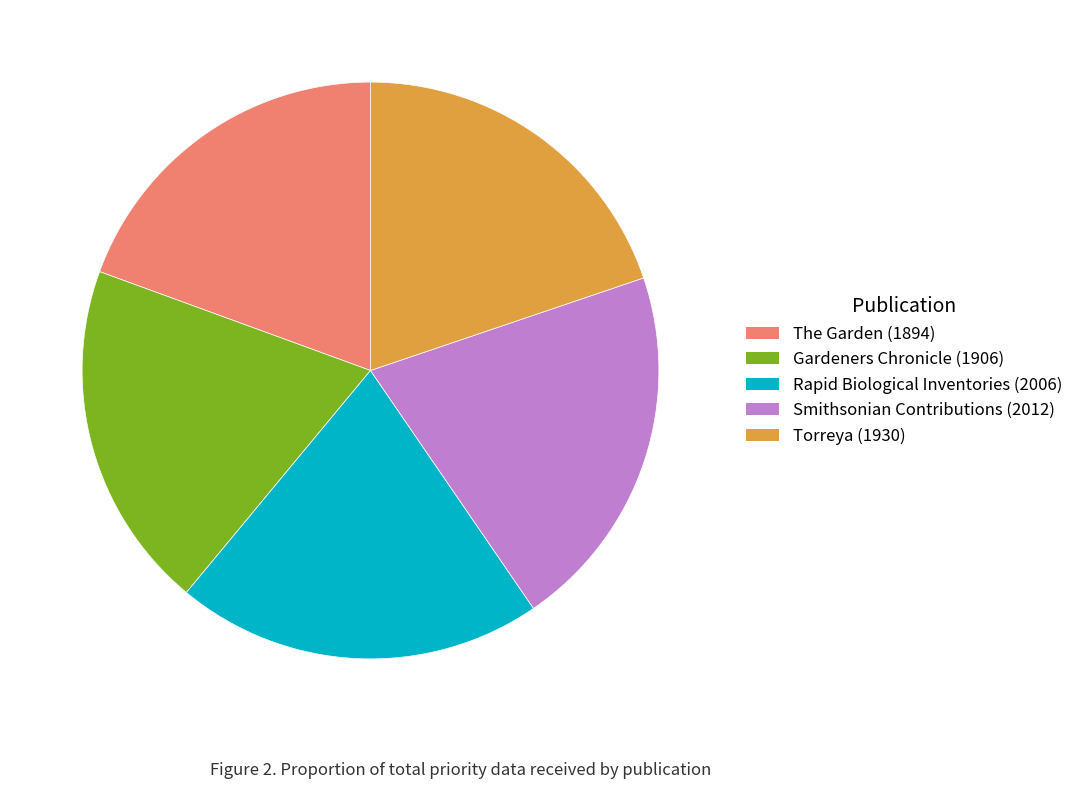

The The Garden (1894) slice represents 19% of the pie. True or false?

True